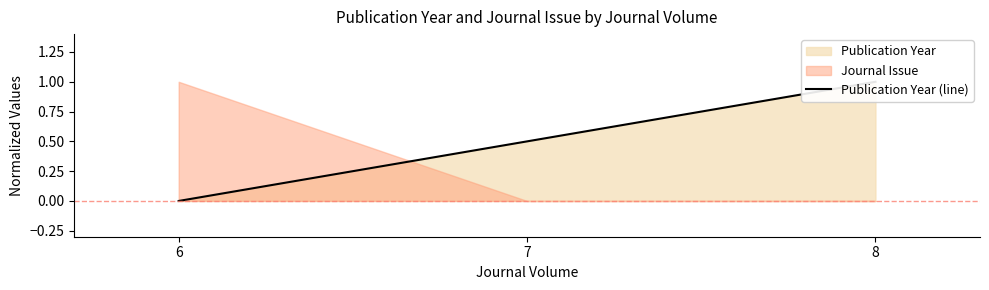

Which has a higher value, 6 or 8?

8